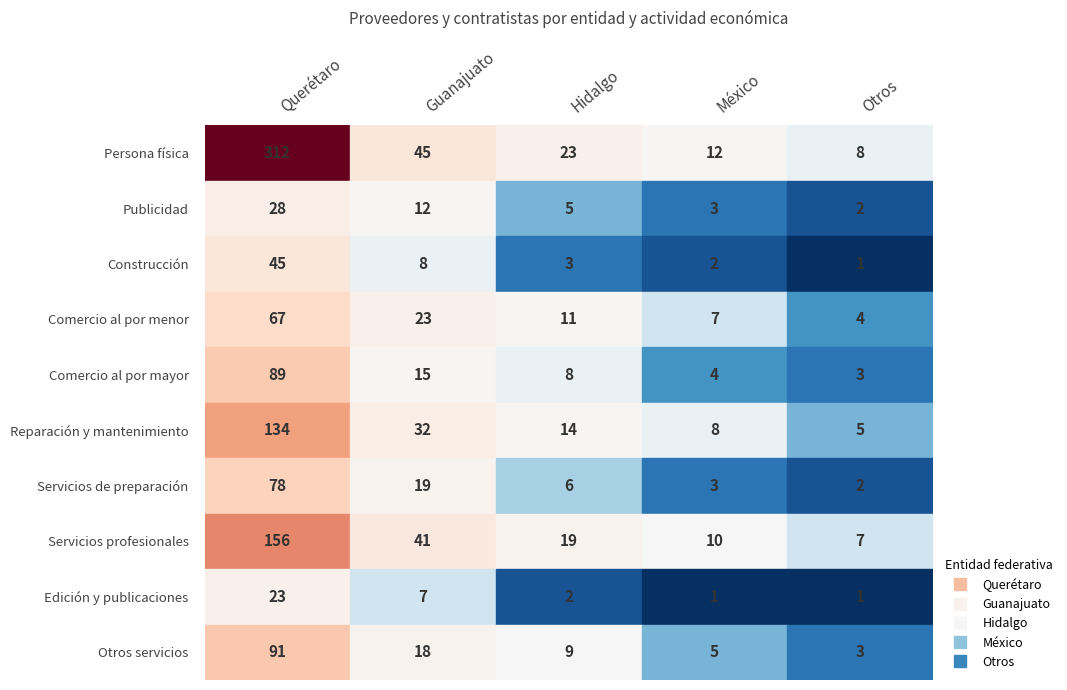

The value of Hidalgo at Publicidad is 5. True or false?

True